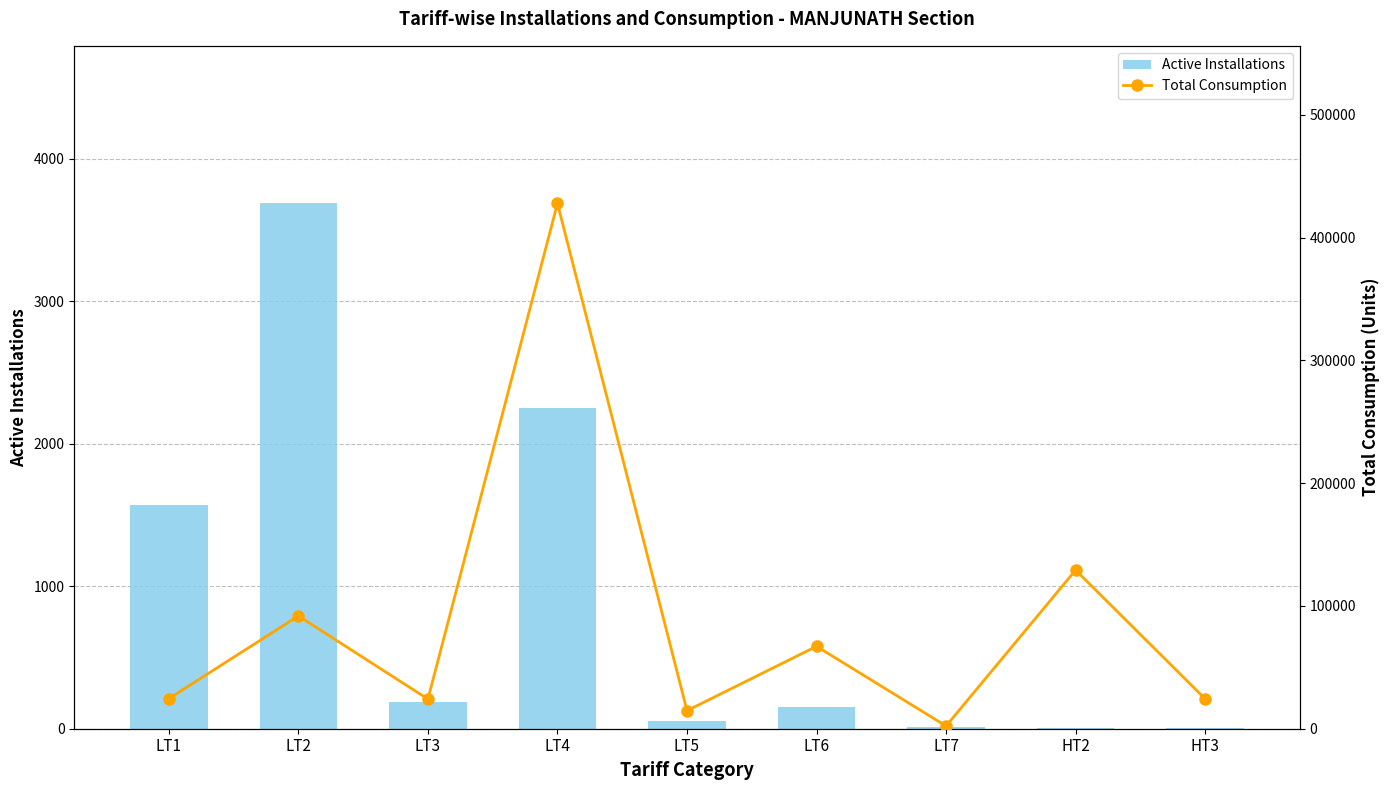

At which category is the sum across all series the highest?

LT4